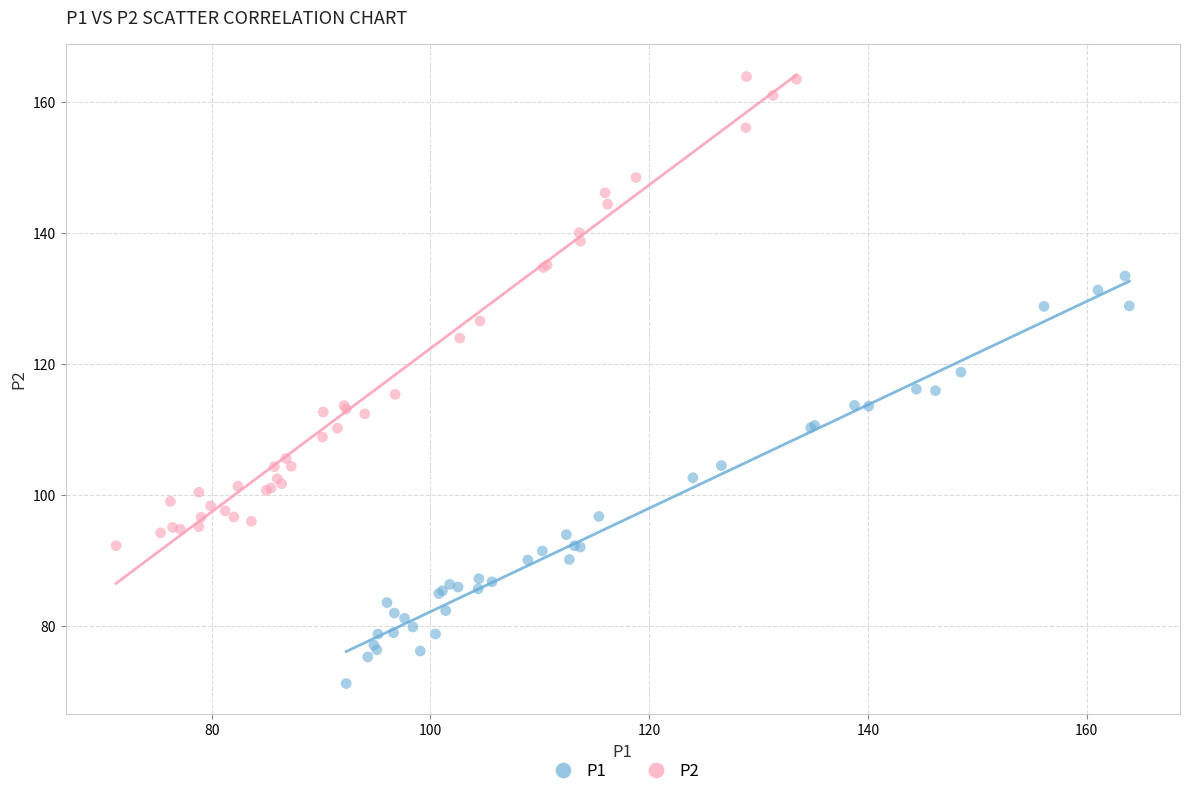

Which series reaches the minimum Y coordinate?

P1